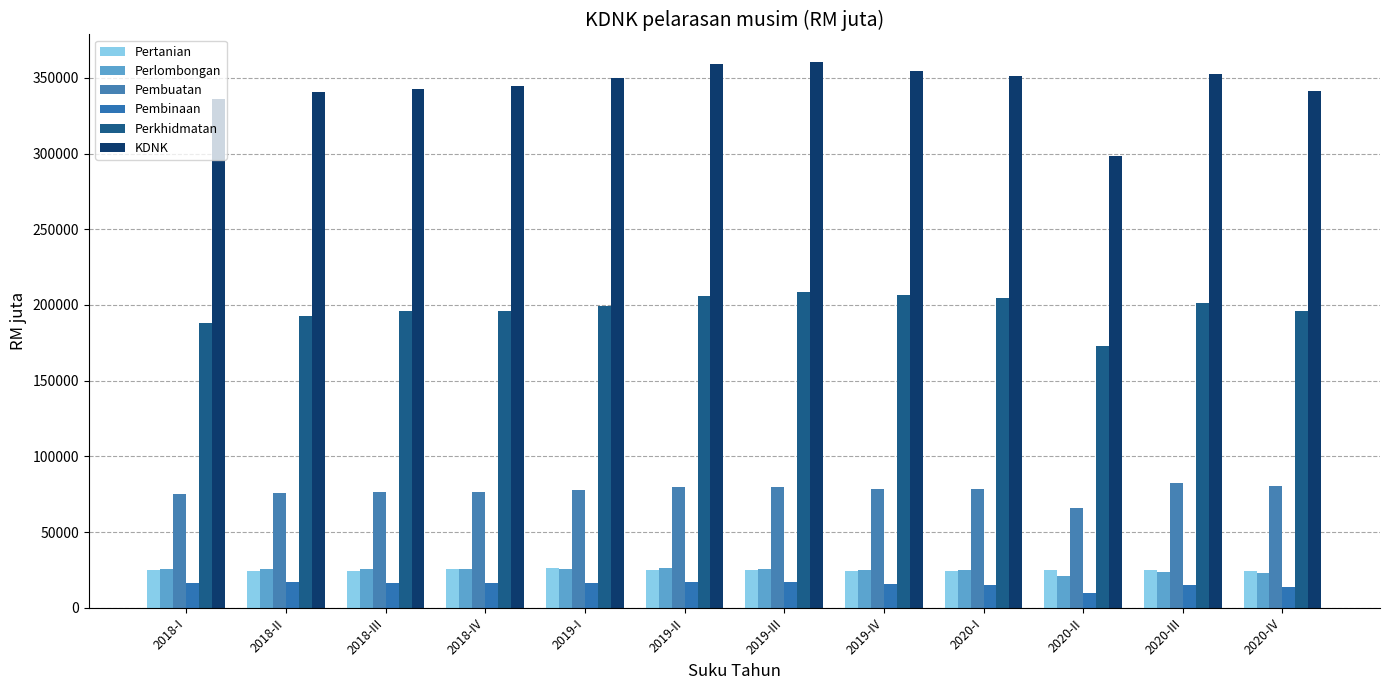

What is the sum of the Perkhidmatan values at 2018-I and 2018-IV?

384276